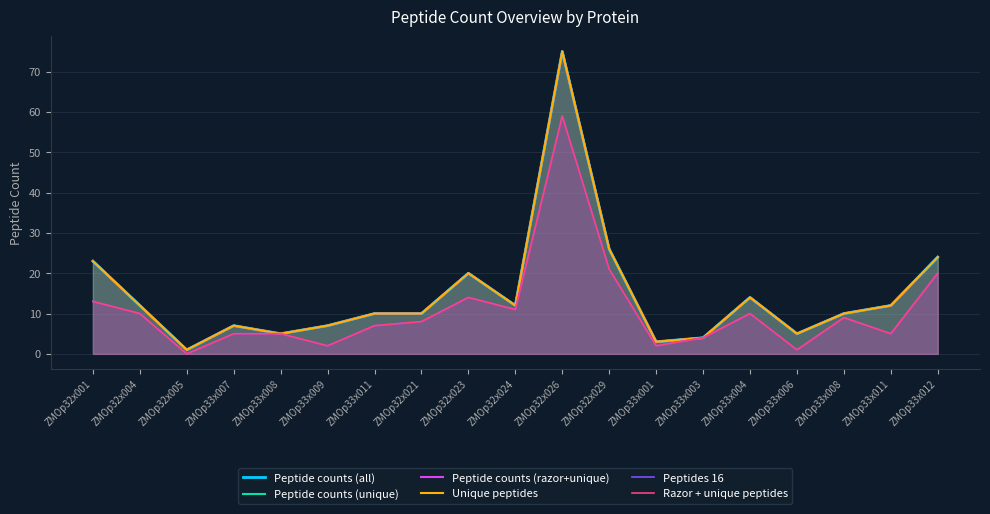

At which label does Peptides 16 reach its peak?

ZMOp32x026